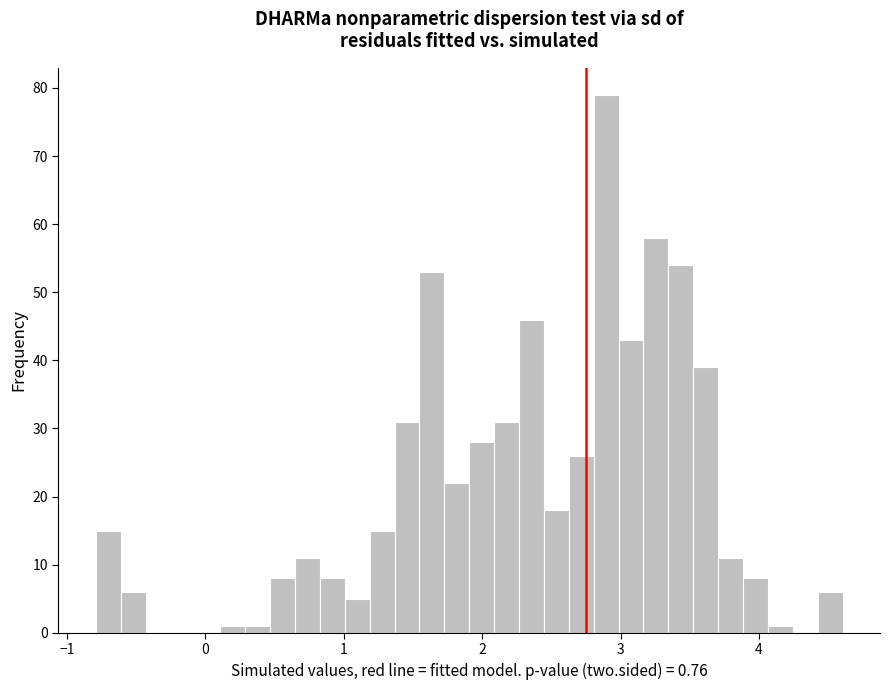

Around what value on the x-axis is the tallest bar? Give the approximate position of its centre, as read against the axis.

2.9